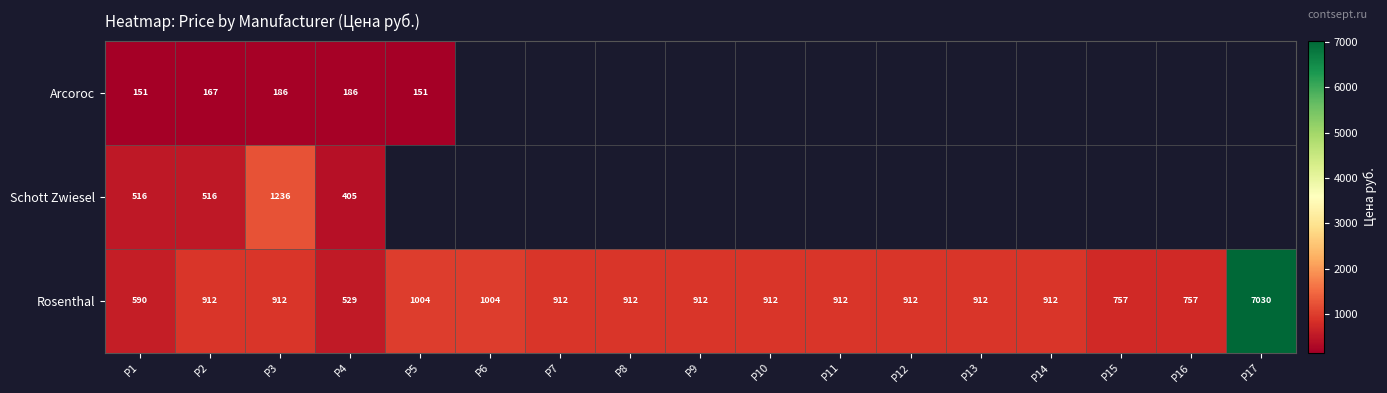

True or false: Rosenthal has a value of 1211.2 at P11.

False